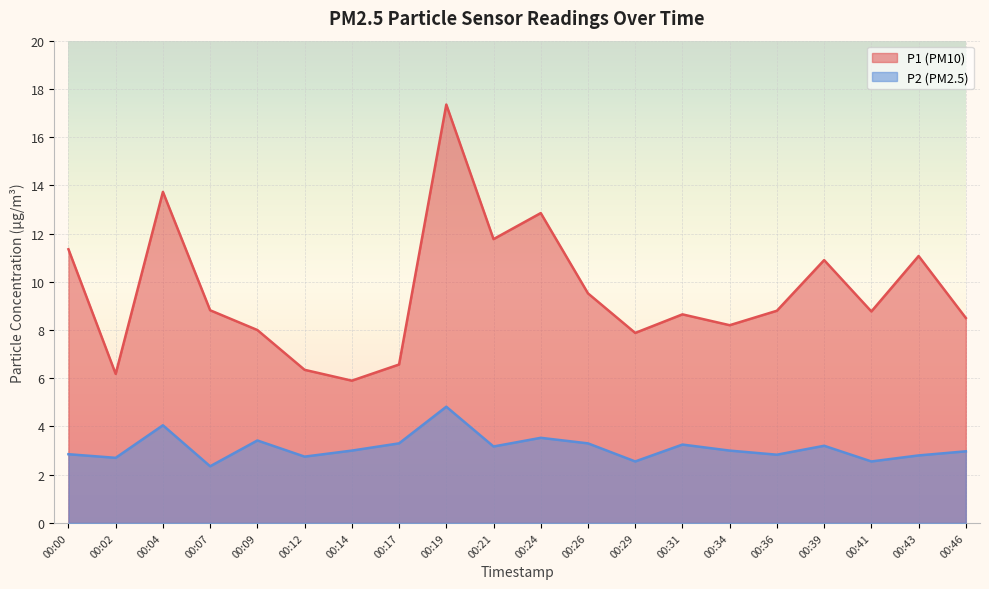

True or false: P2 and P1 cross at least once.

False